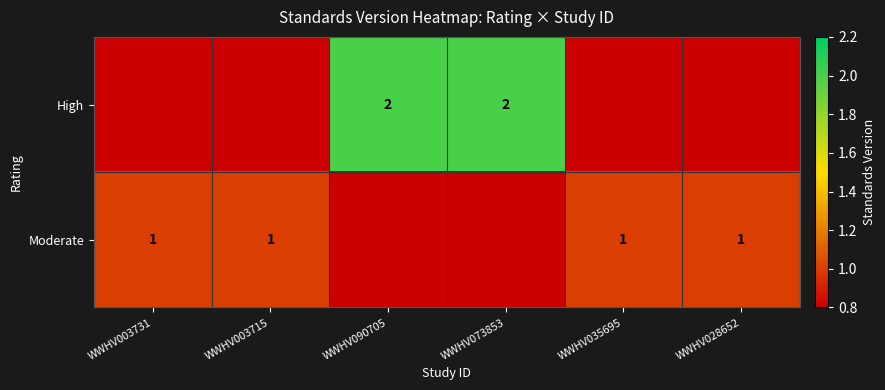

Is the value of Moderate at WWHV035695 greater than the value of High at WWHV073853?

No